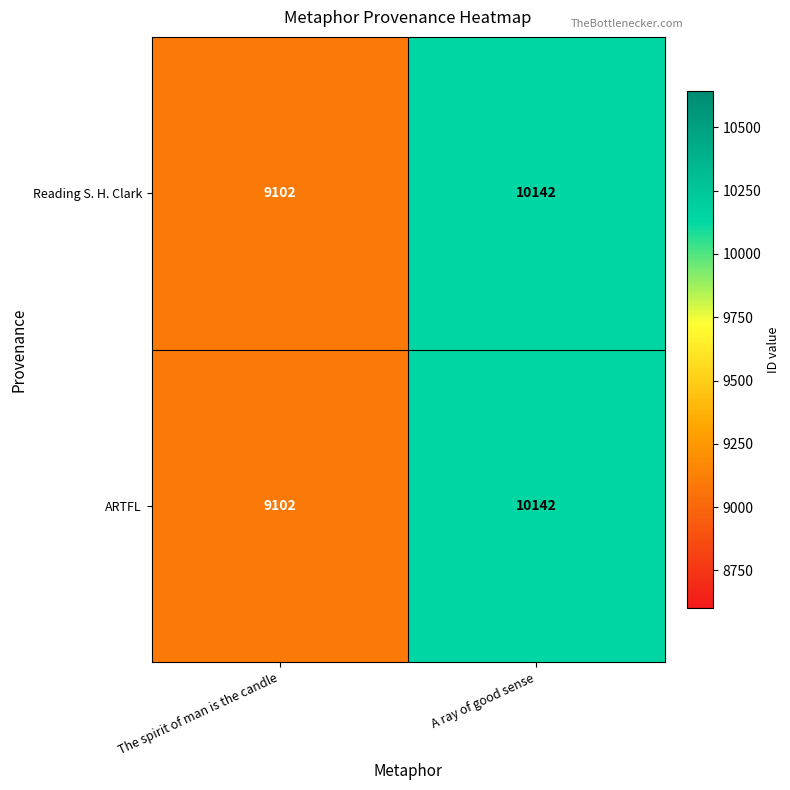

Rank the categories by Reading S. H. Clark value from highest to lowest.

A ray of good sense, The spirit of man is the candle